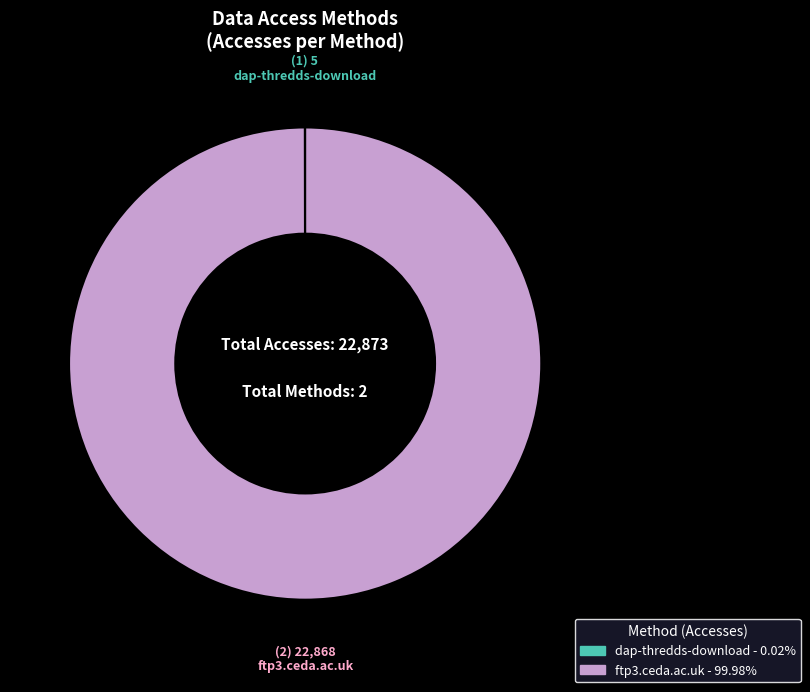

Is there any slice that represents more than half of the pie?

Yes